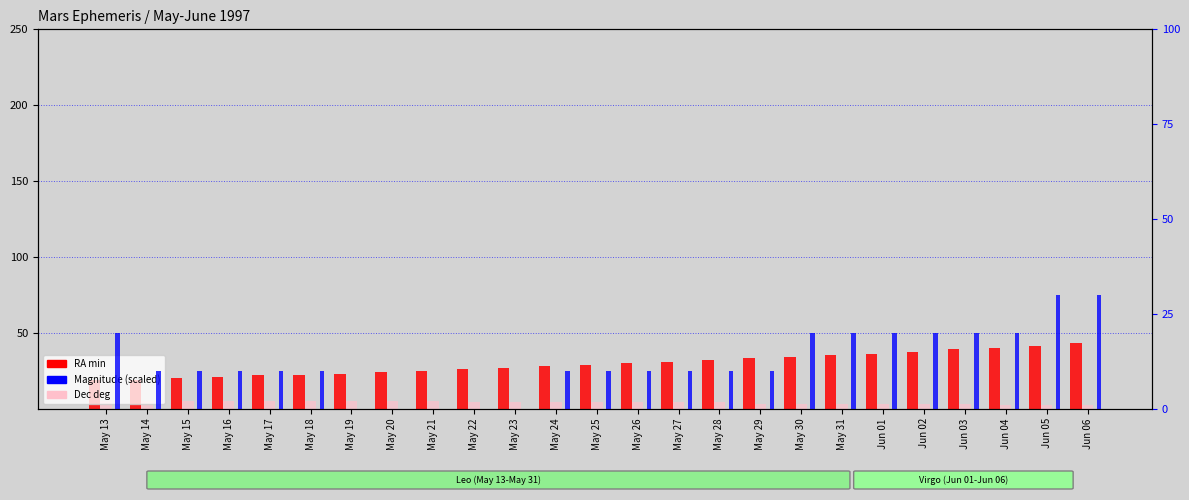

Reading left to right, what are all the values shown in this chart?

RA min: 19	19	20	21	22	22	23	24	25	26	27	28	29	30	31	32	33	34	35	36	37	39	40	41	43
Dec deg: 5	5	5	5	5	5	5	5	5	4	4	4	4	4	4	4	3	3	3	3	3	3	2	2	2
Magnitude (scaled): 20	10	10	10	10	10	0	0	0	0	0	10	10	10	10	10	10	20	20	20	20	20	20	30	30